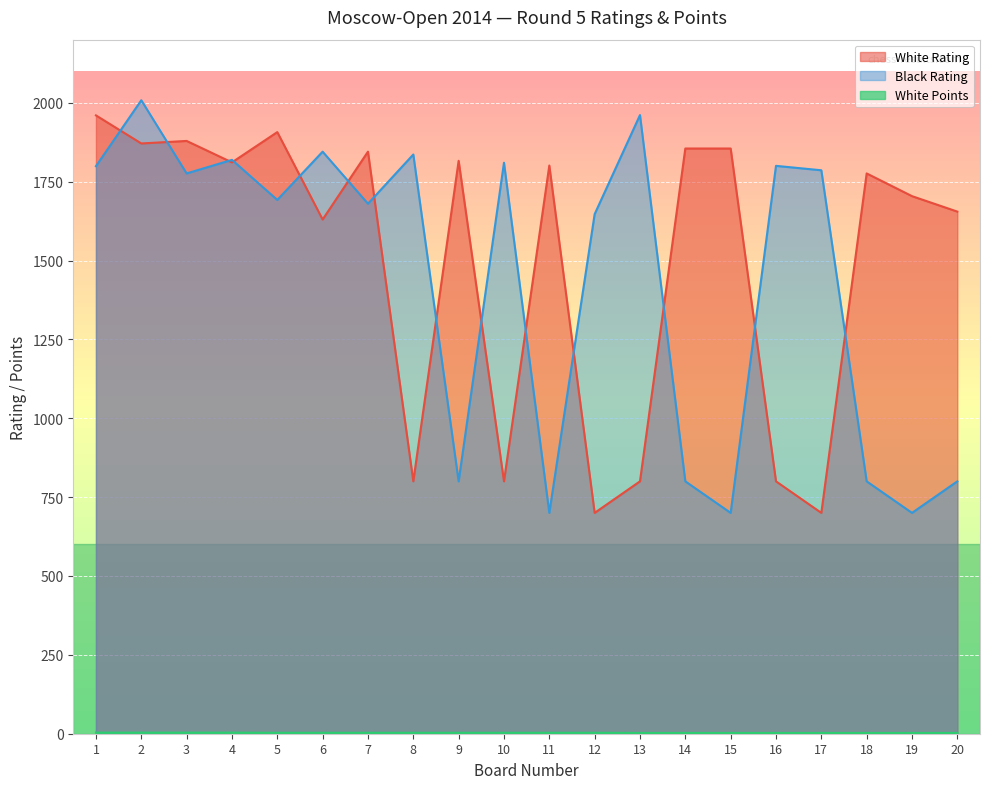

Reading left to right, extract all data points from this chart.

White Rating: 1=1960.0	2=1871.0	3=1879.0	4=1811.0	5=1907.0	6=1630.0	7=1845.0	8=800.0	9=1816.0	10=800.0	11=1801.0	12=700.0	13=800.0	14=1855.0	15=1855.0	16=800.0	17=700.0	18=1776.0	19=1704.0	20=1655.0
Black Rating: 1=1799.0	2=2008.0	3=1776.0	4=1819.0	5=1692.0	6=1845.0	7=1680.0	8=1836.0	9=800.0	10=1810.0	11=700.0	12=1647.0	13=1961.0	14=800.0	15=700.0	16=1800.0	17=1786.0	18=800.0	19=700.0	20=800.0
White Points: 1=3.5	2=3.5	3=3.5	4=3.5	5=3.0	6=3.0	7=3.0	8=3.0	9=3.0	10=3.0	11=3.0	12=3.0	13=2.5	14=2.5	15=2.5	16=2.5	17=2.5	18=2.5	19=2.5	20=2.5